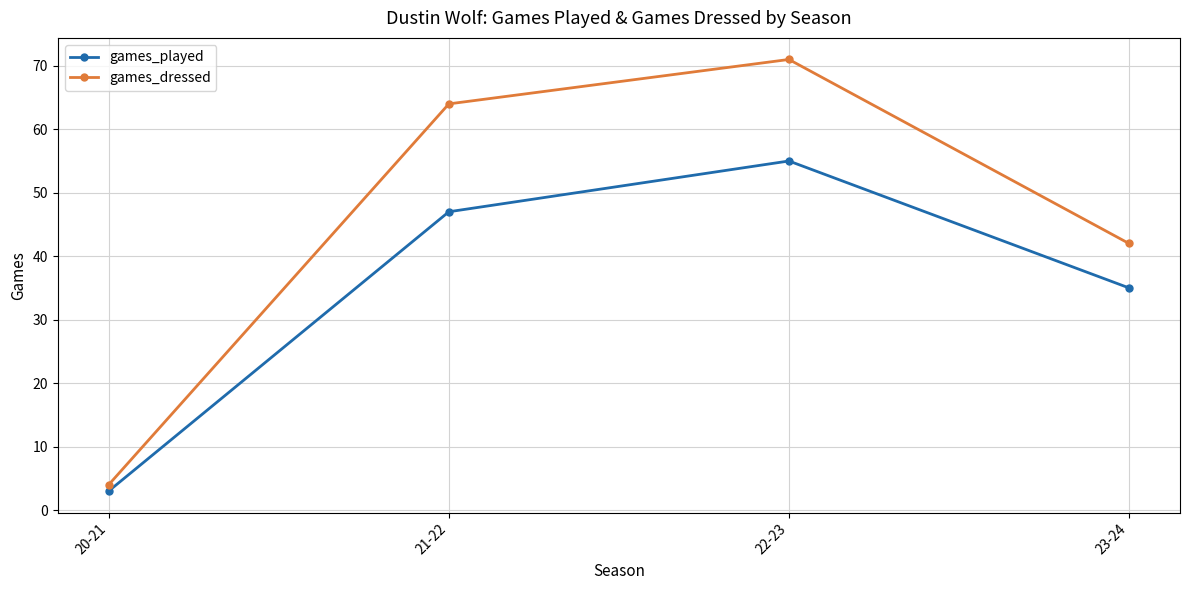

What is the value of the games_dressed point at the 2nd from the left?

64